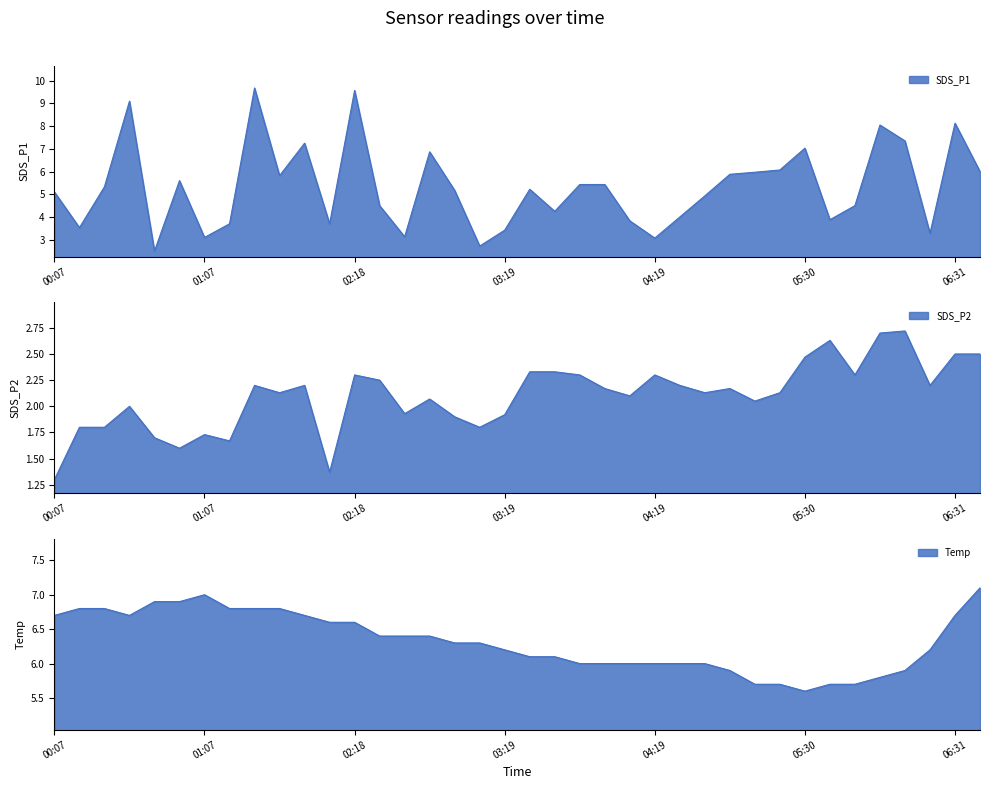

True or false: SDS_P1 and SDS_P2 cross at least once.

False